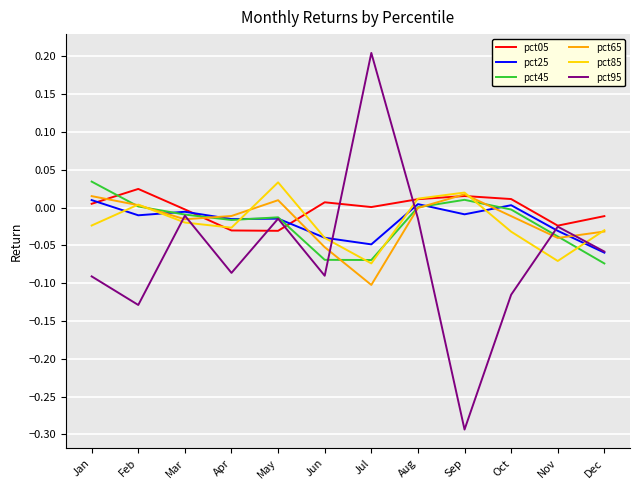

Does the chart have visible grid lines?

Yes